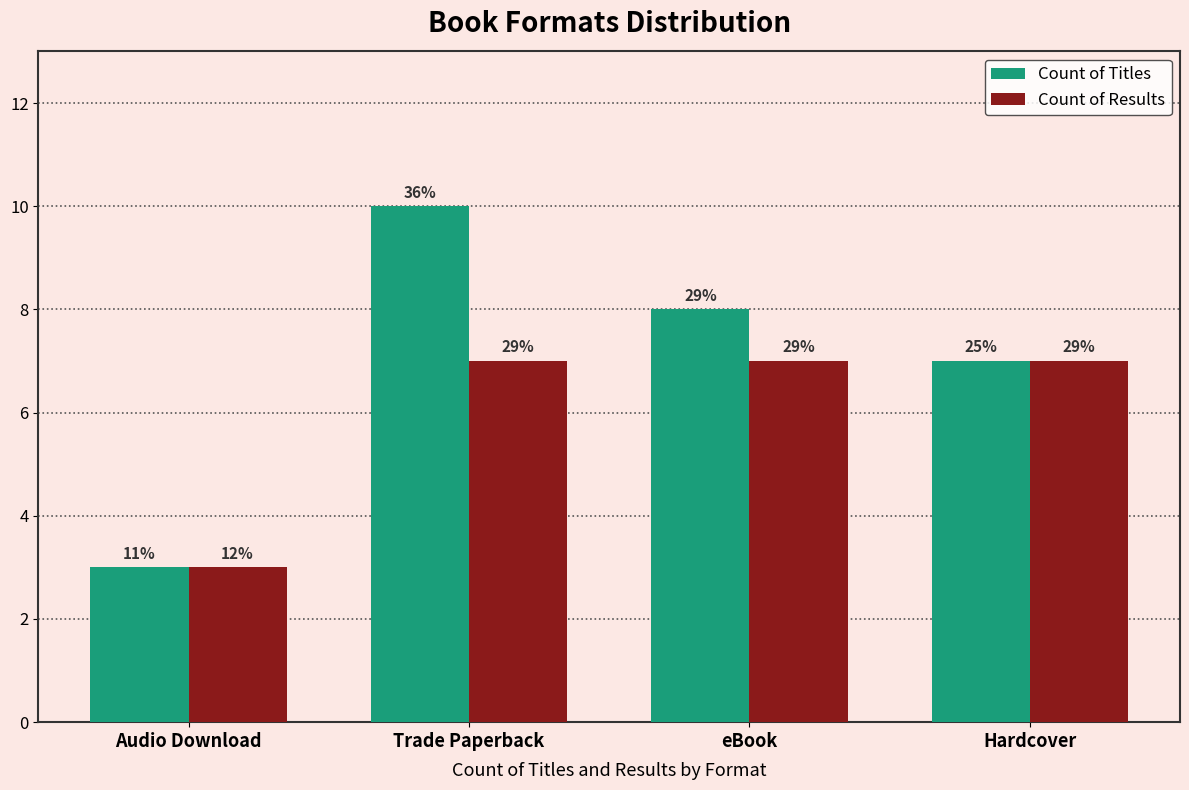

What is the label of the 2nd bar from the left?

Trade Paperback